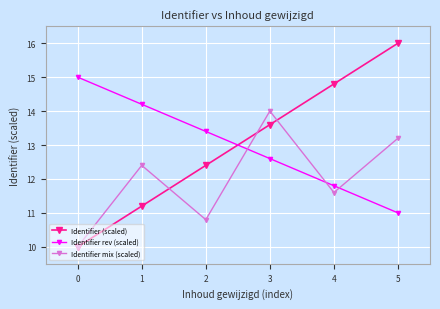

True or false: Identifier (scaled) has a value of 4.9 at 0.

False